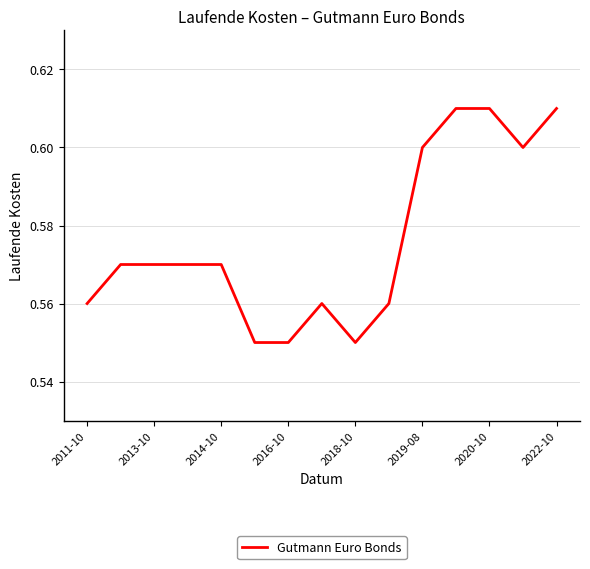

True or false: there are more than 0 points higher than both neighbors.

True